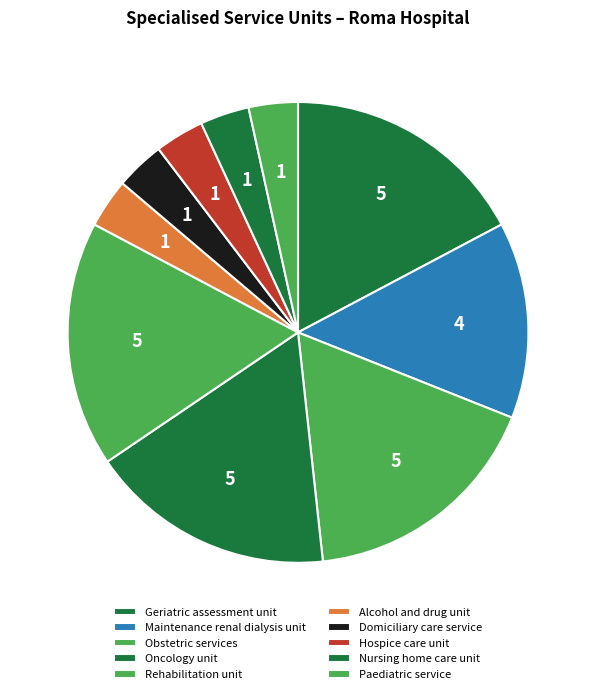

How many slices are in this pie chart?

10